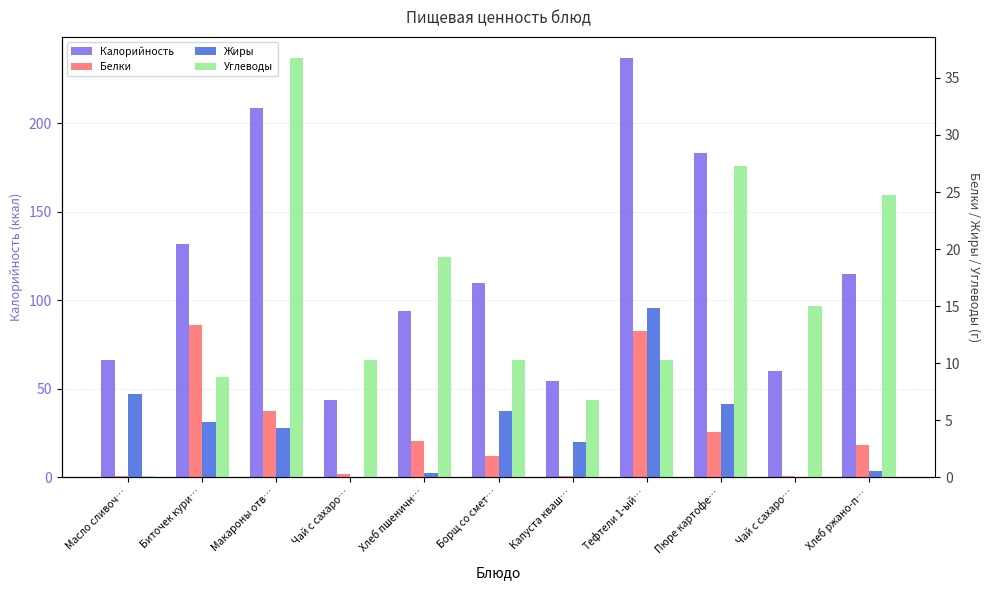

What are all the series names shown in the legend?

Калорийность, Белки, Жиры, Углеводы